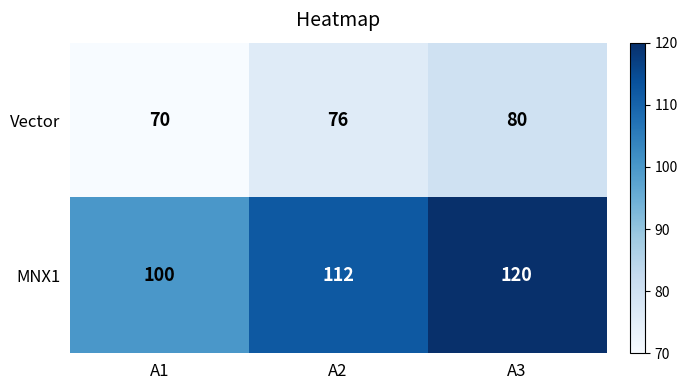

Which label corresponds to the largest value in the chart?

A3